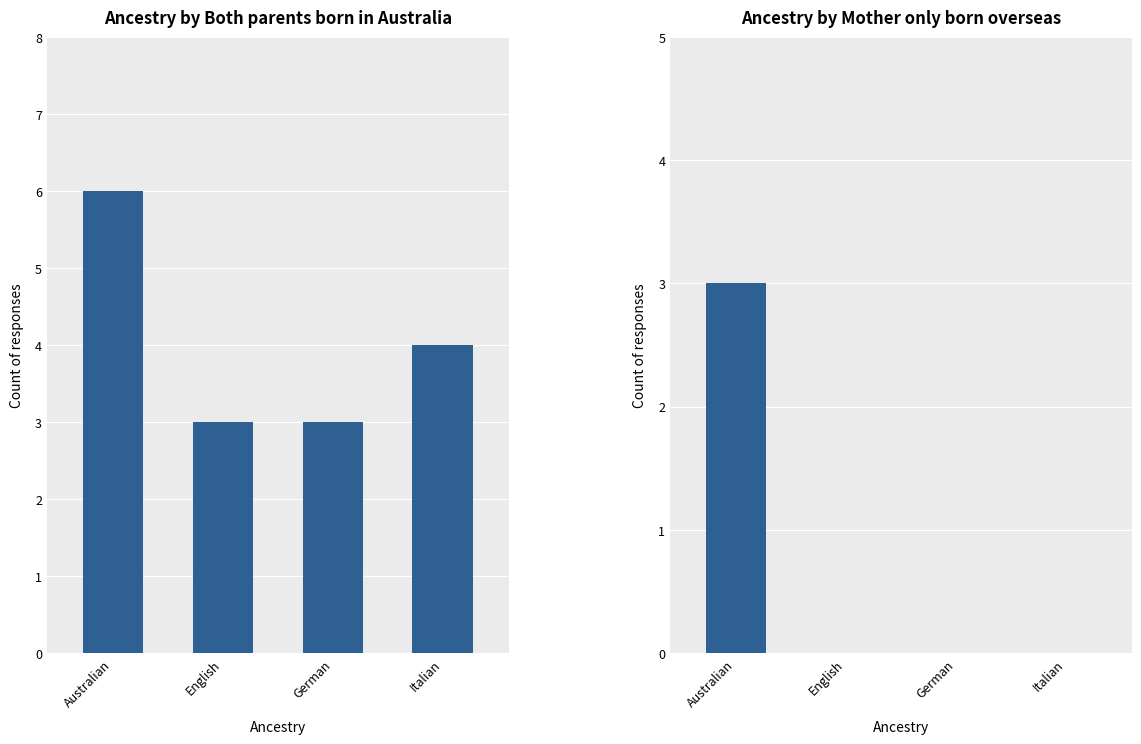

What is the difference between the maximum and minimum values in the Both parents born in Australia series?

3